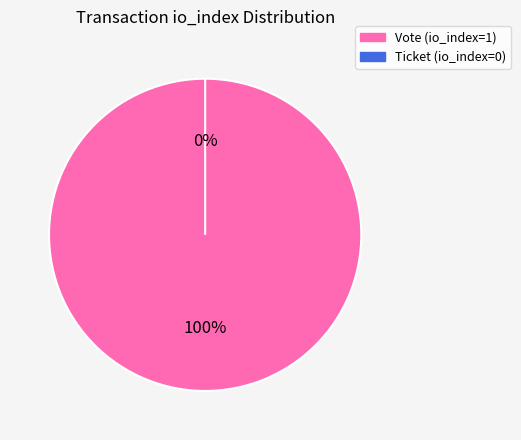

Is it true that Vote (io_index=1) is 100% of the pie?

True